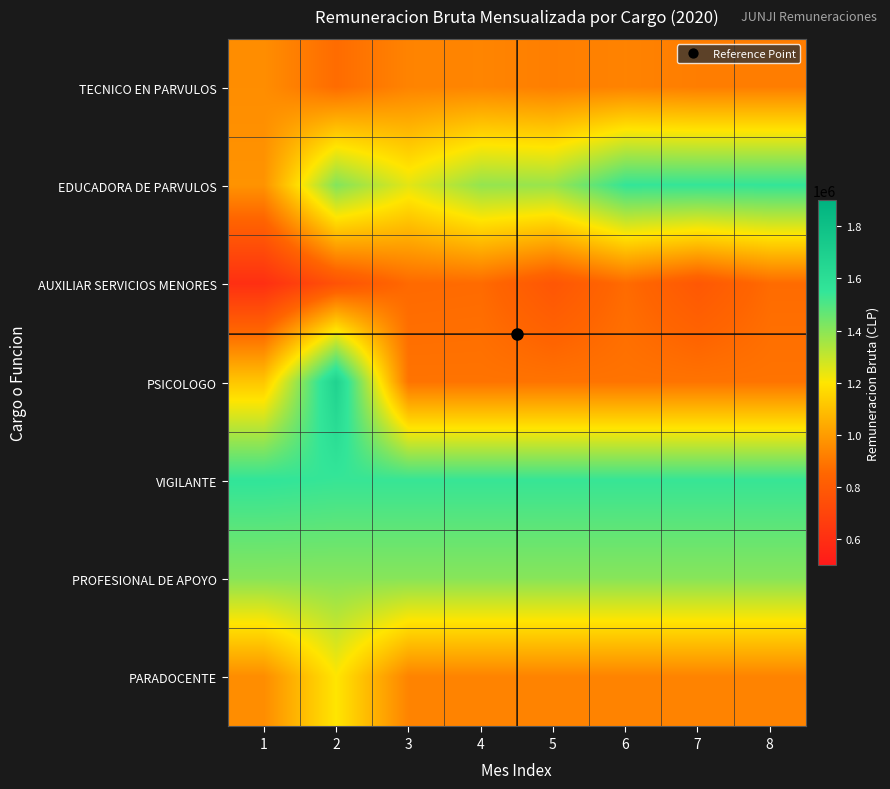

Which label corresponds to the largest value in the chart?

2